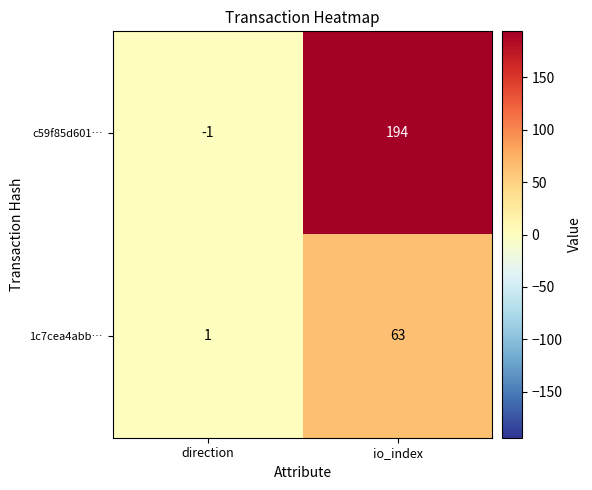

Reading left to right, transcribe all the data shown in this chart.

c59f85d601…: -1	194
1c7cea4abb…: 1	63